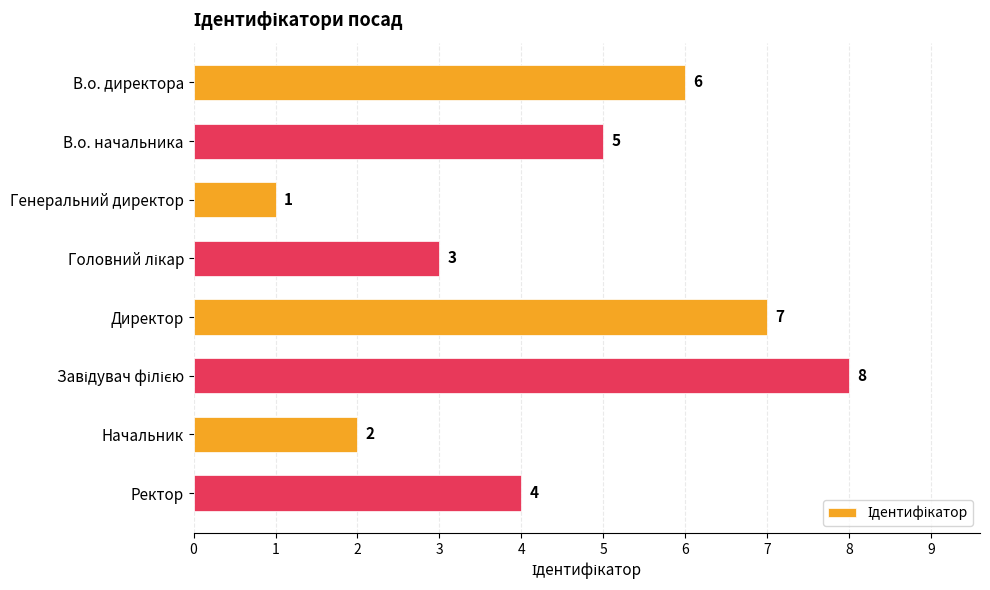

What is the smallest value displayed?

1